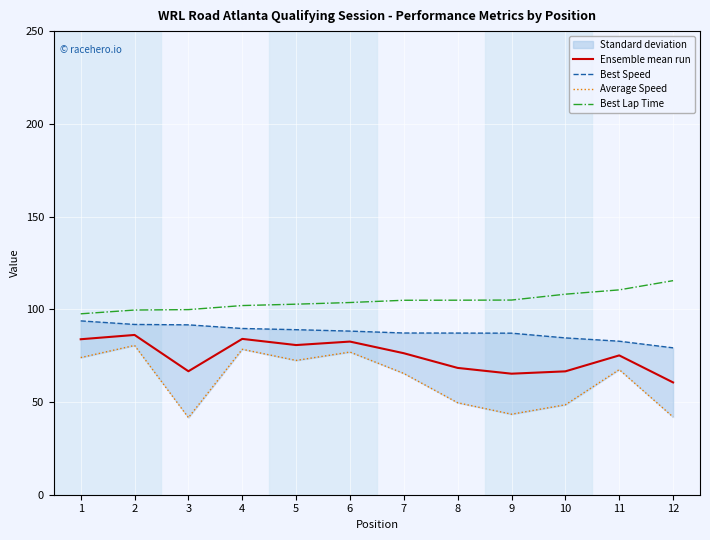

What is the difference between the Best Lap Time values at 10 and 8?

3.2